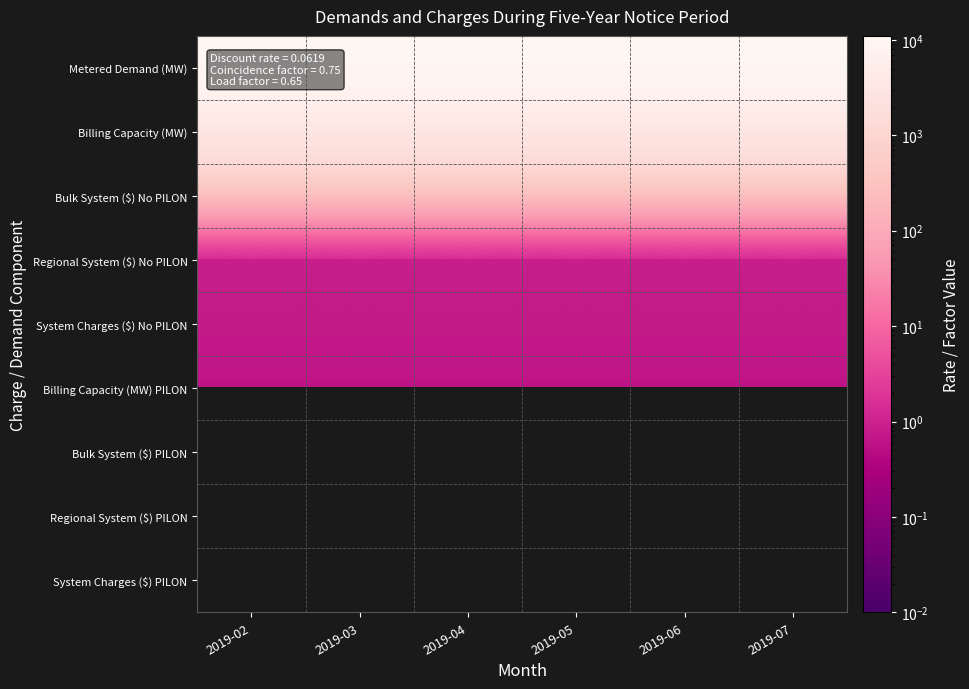

At how many categories does at least one series exceed 8200?

6